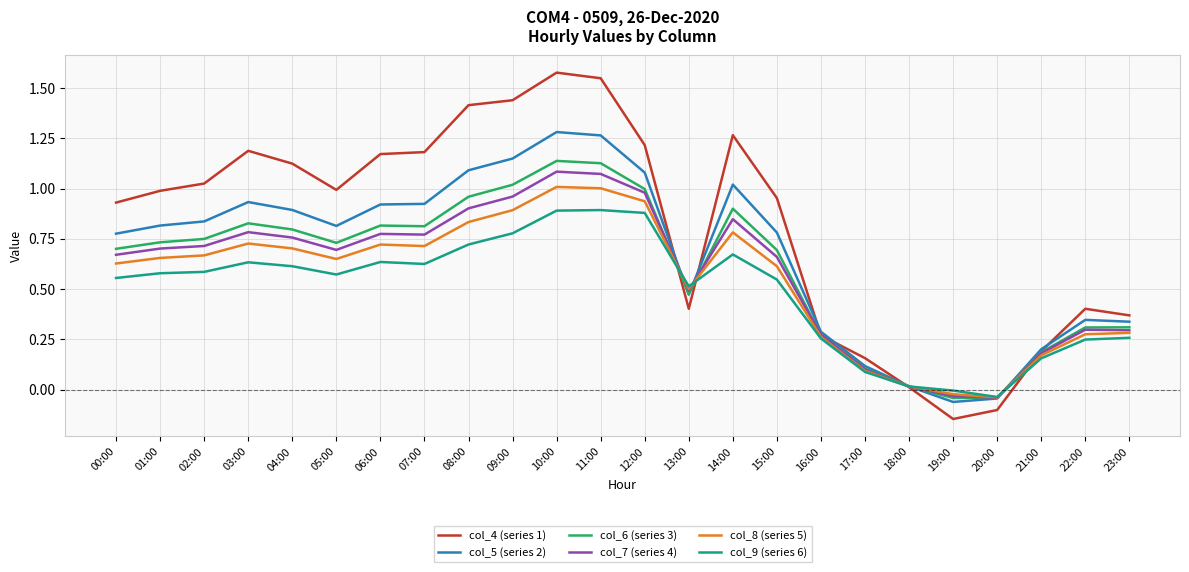

True or false: col_4 (series 1) and col_9 (series 6) cross at least once.

True